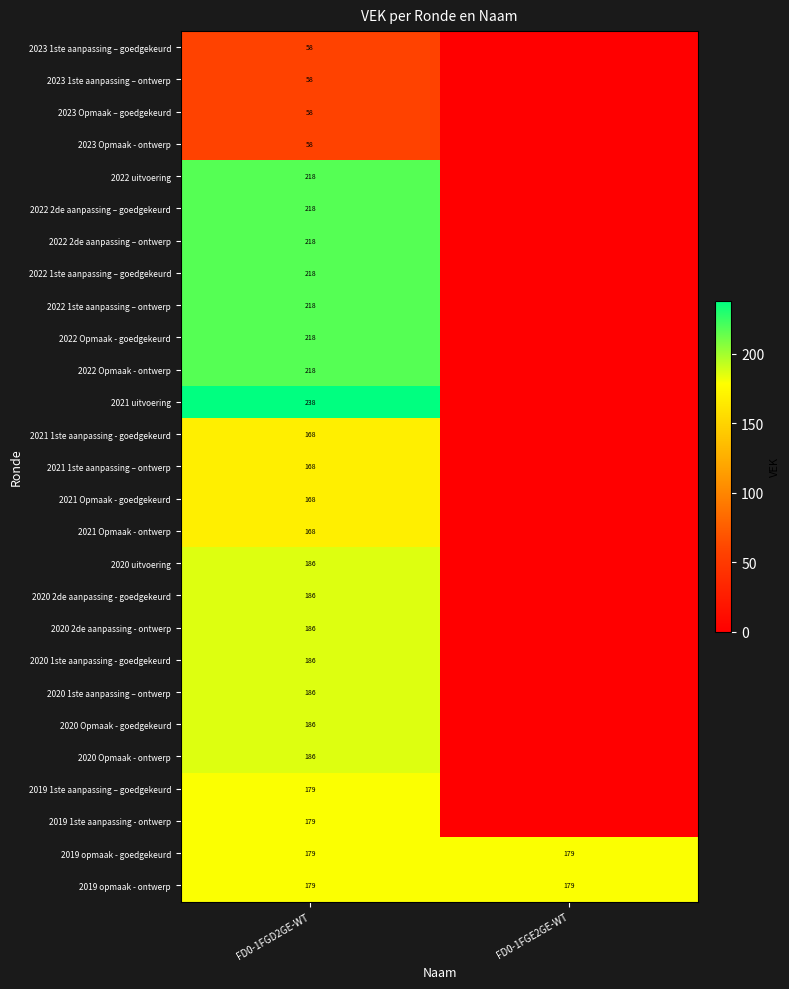

The value of 2022 2de aanpassing – goedgekeurd at FD0-1FGD2GE-WT is 218. True or false?

True